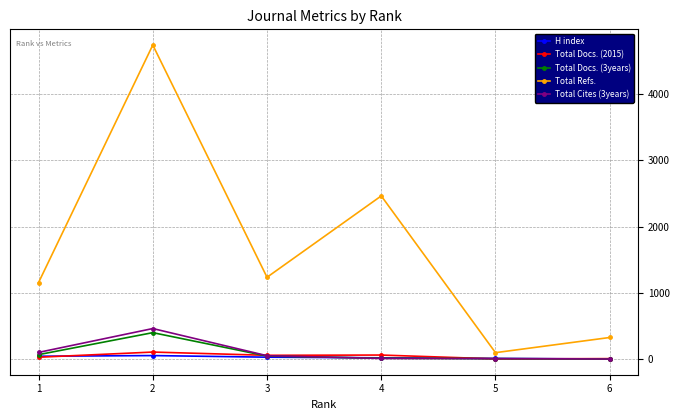

Does the chart display data point markers on the line(s)?

Yes